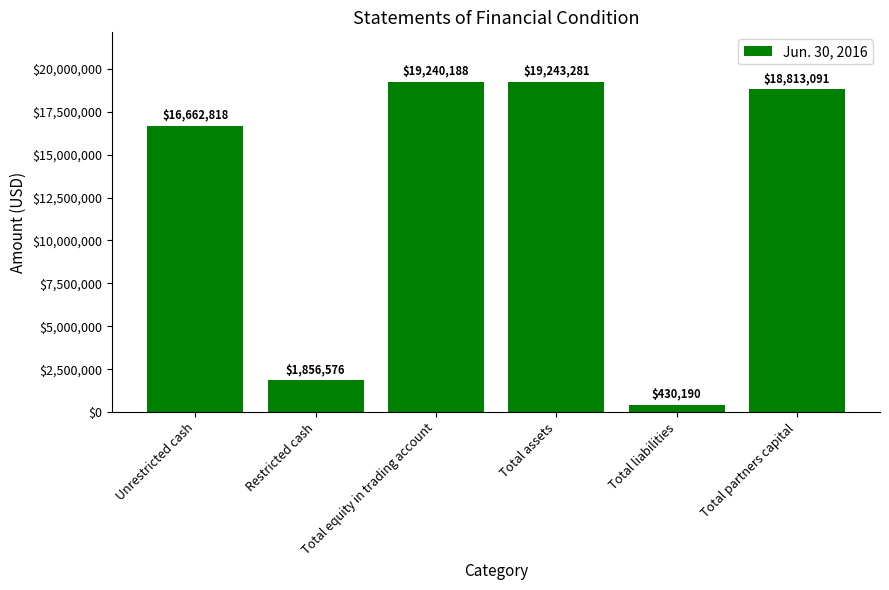

List the labels in order of value, largest first.

Total assets, Total equity in trading account, Total partners capital, Unrestricted cash, Restricted cash, Total liabilities